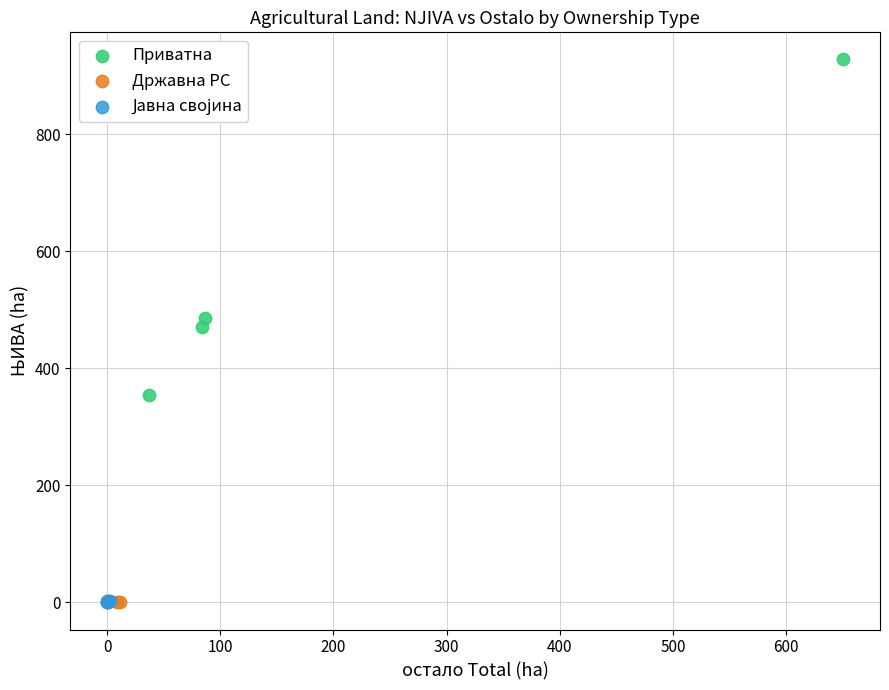

Which series contains the highest Y value?

Приватна